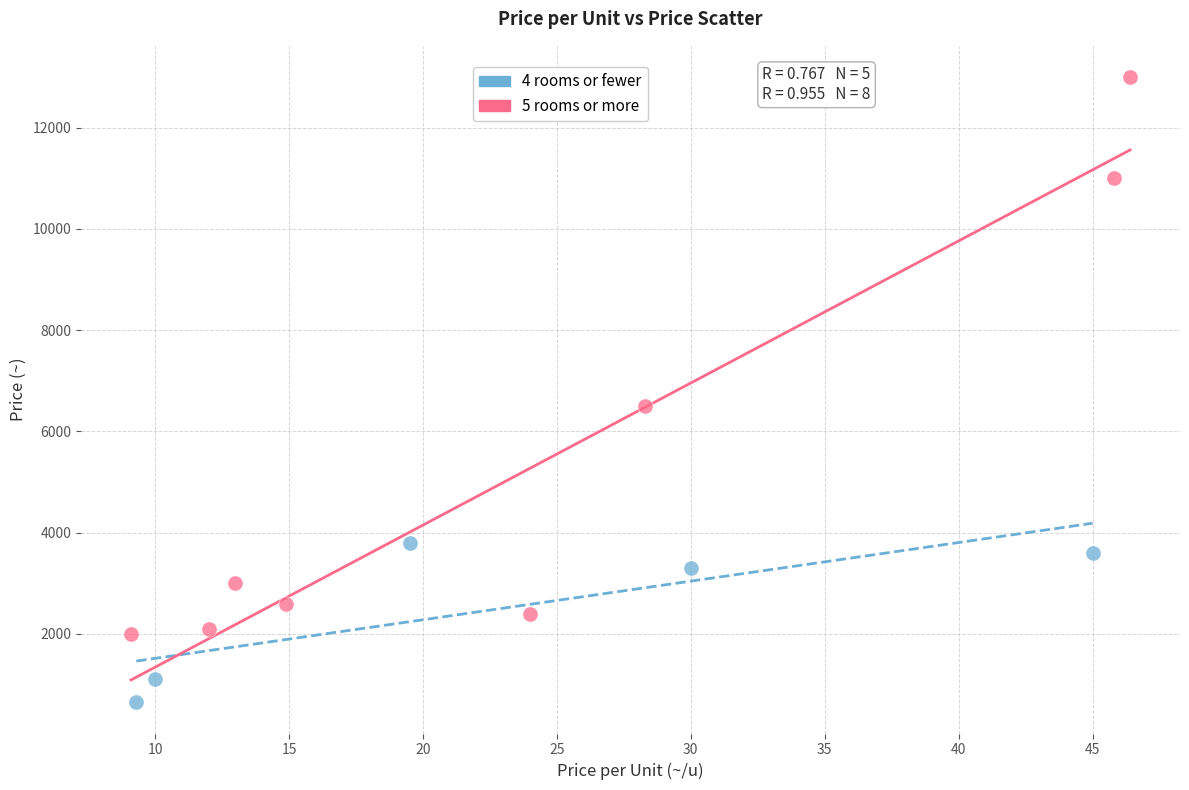

Which series contains the highest Y value?

5 rooms or more